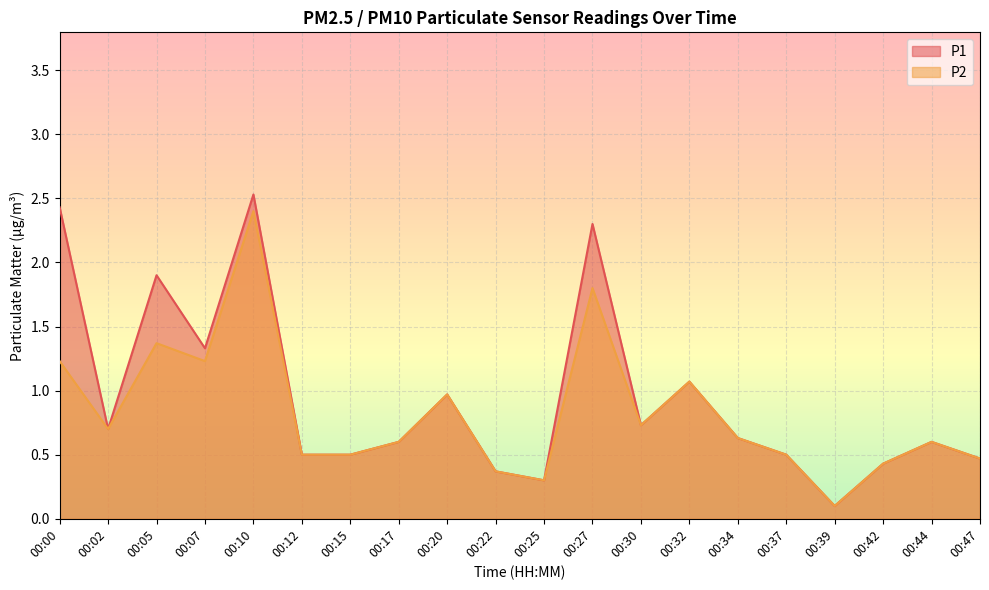

Reading left to right, what are all the values shown in this chart?

P1: 00:00=2.4	00:02=0.7	00:05=1.9	00:07=1.3	00:10=2.5	00:12=0.5	00:15=0.5	00:17=0.6	00:20=1.0	00:22=0.4	00:25=0.3	00:27=2.3	00:30=0.7	00:32=1.1	00:34=0.6	00:37=0.5	00:39=0.1	00:42=0.4	00:44=0.6	00:47=0.5
P2: 00:00=1.2	00:02=0.7	00:05=1.4	00:07=1.2	00:10=2.4	00:12=0.5	00:15=0.5	00:17=0.6	00:20=1.0	00:22=0.4	00:25=0.3	00:27=1.8	00:30=0.7	00:32=1.1	00:34=0.6	00:37=0.5	00:39=0.1	00:42=0.4	00:44=0.6	00:47=0.5